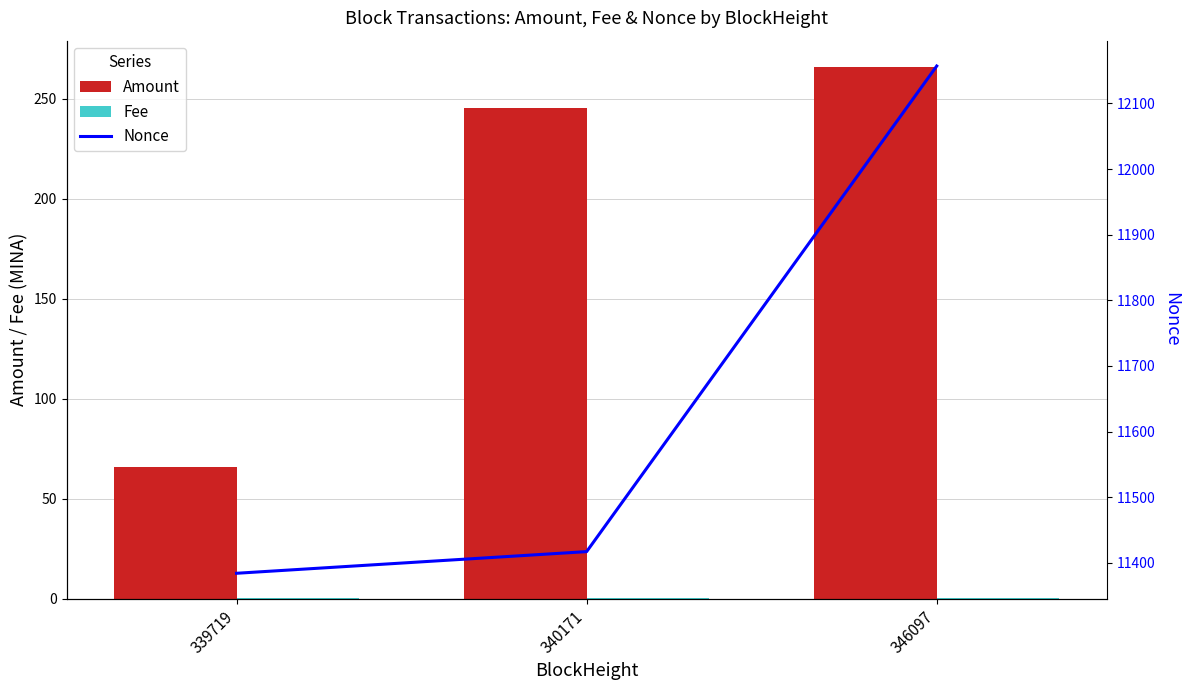

Which series has the widest spread of values?

Nonce